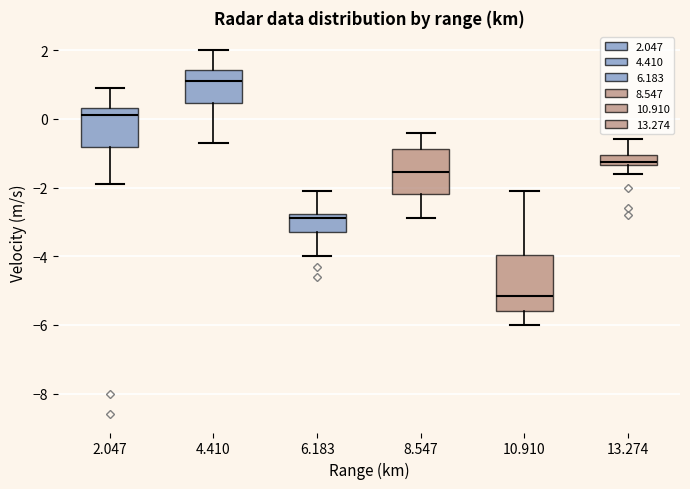

Comparing the boxes themselves (not the whiskers), which one is the tallest?

10.910